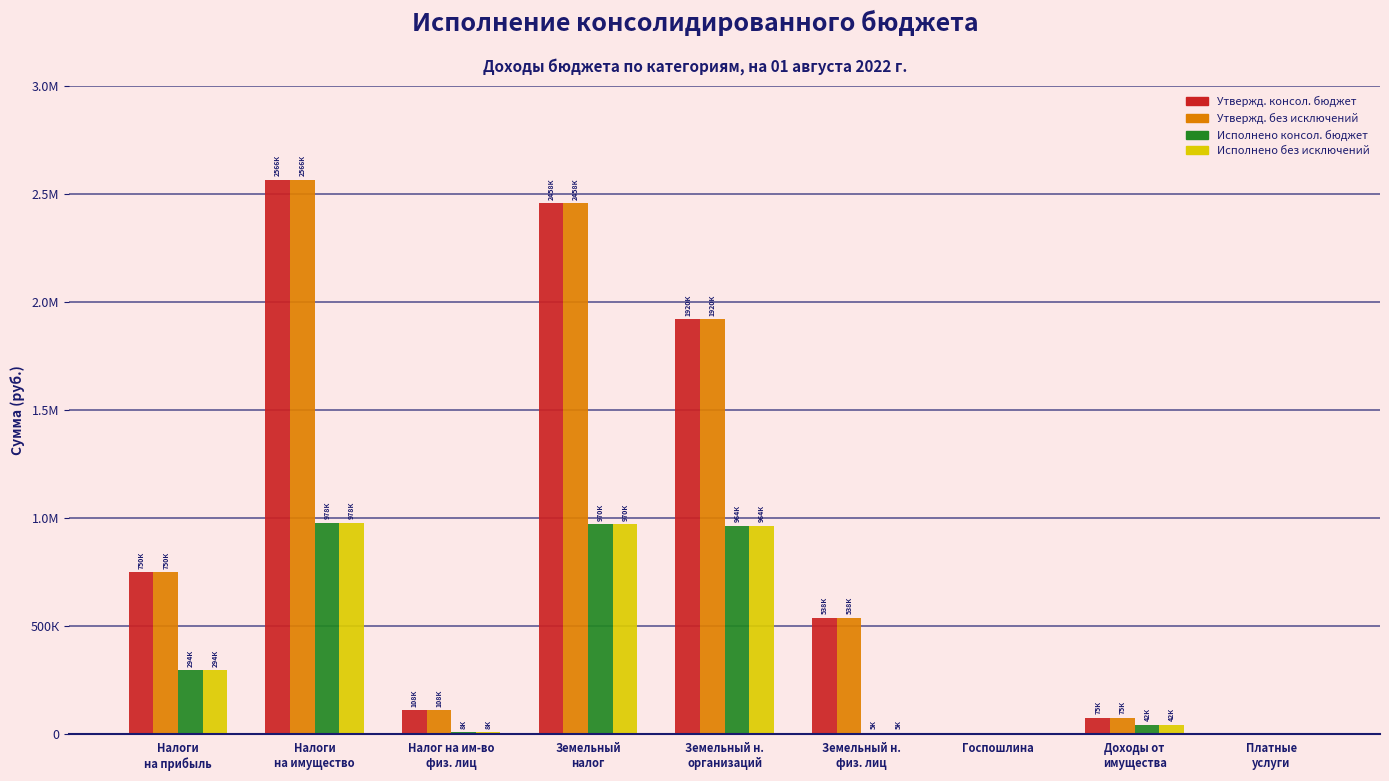

Are the bars horizontal?

No